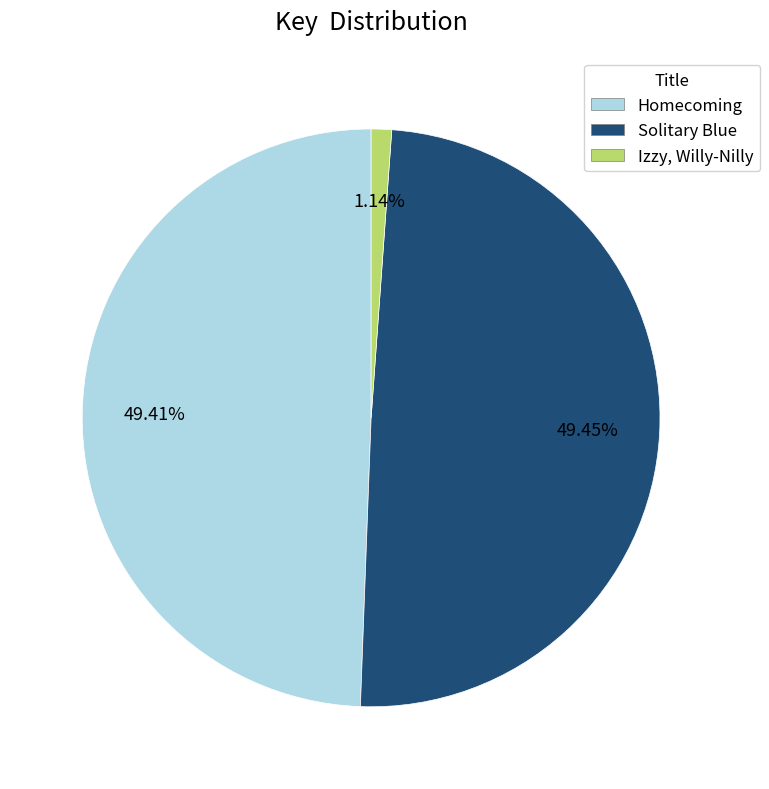

Count the number of slices in the pie.

3